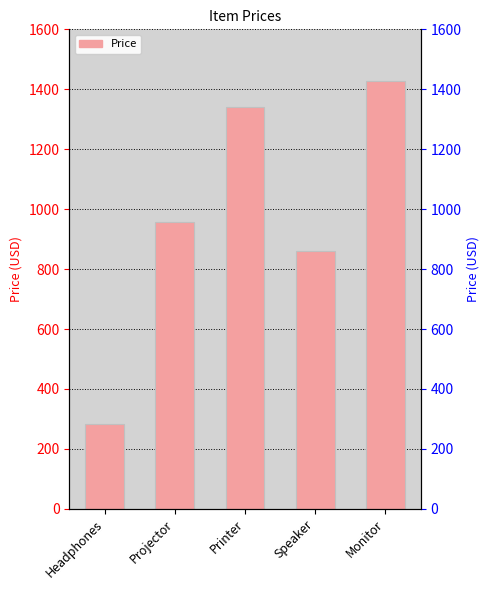

What is the ratio of the value at Monitor to the value at Projector?

1.5